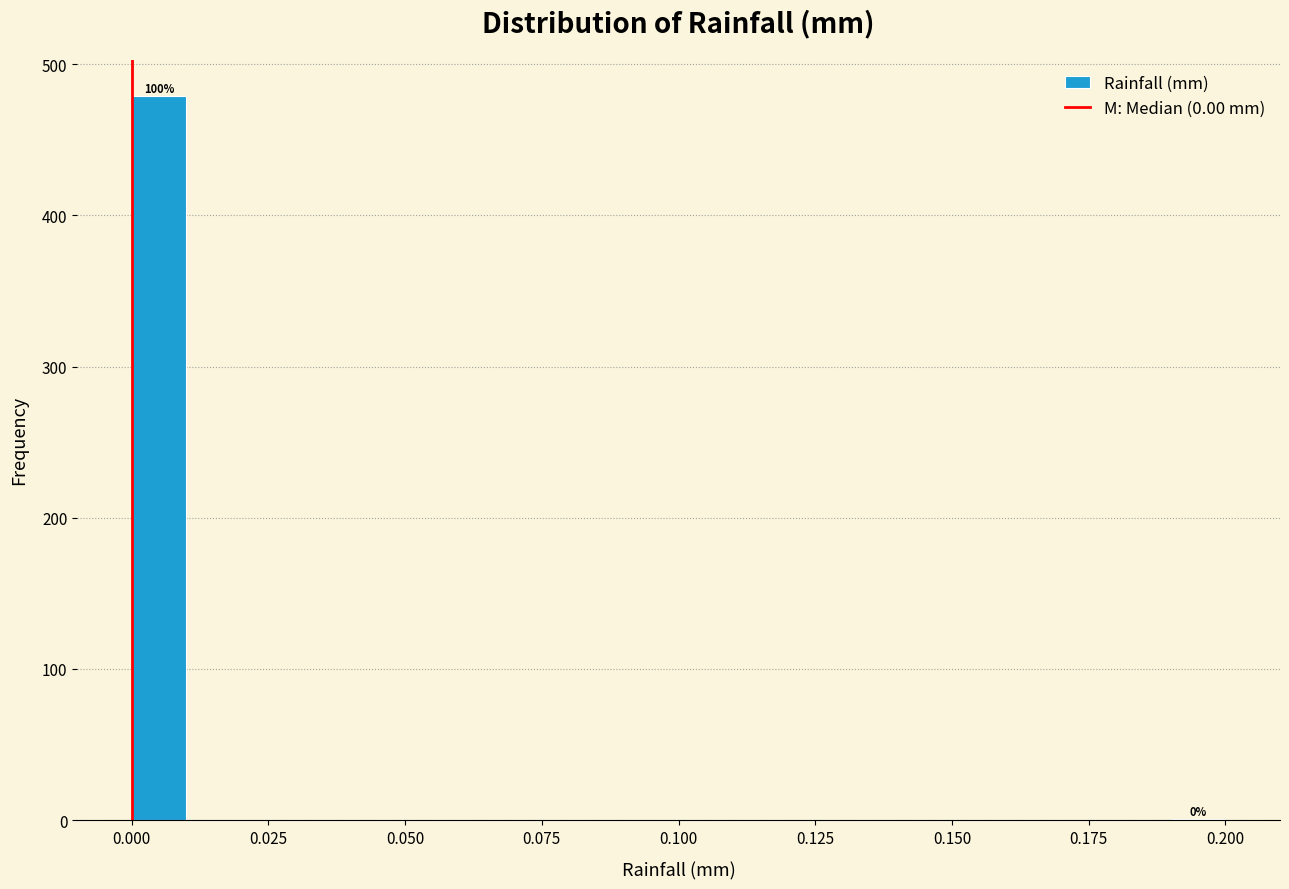

Read against the x-axis, roughly where is the centre of the tallest bar?

0.005